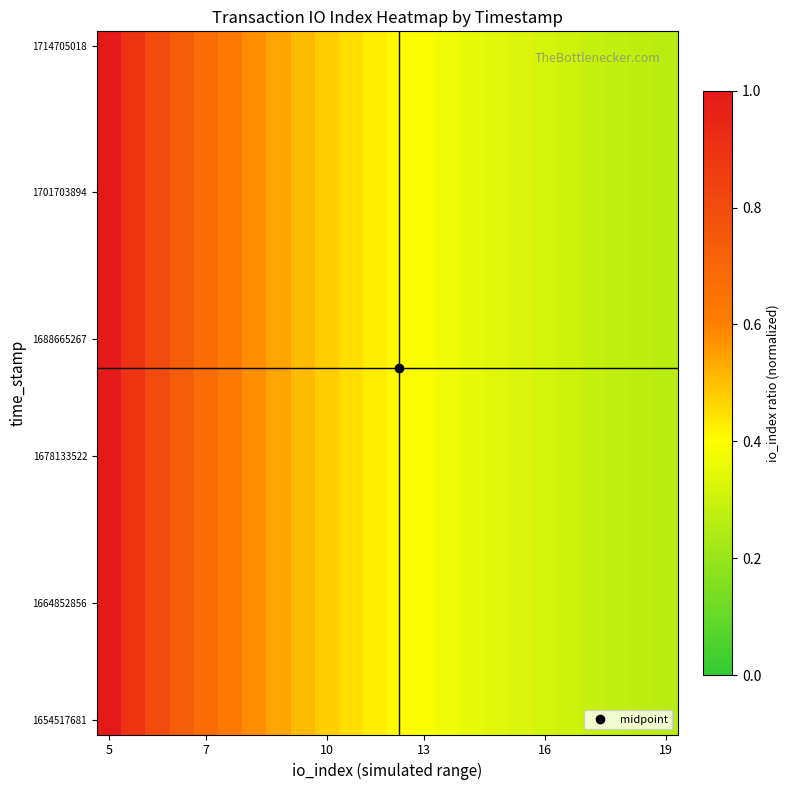

Which label corresponds to the largest value in the chart?

5